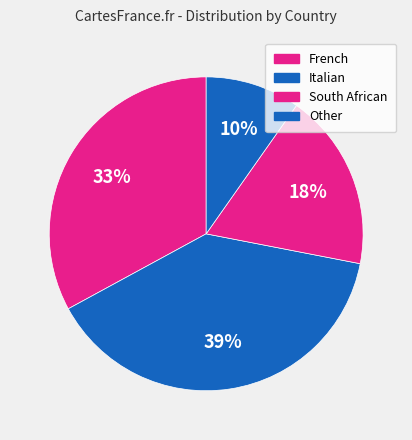

To the nearest percent, what is the average slice percentage?

25%